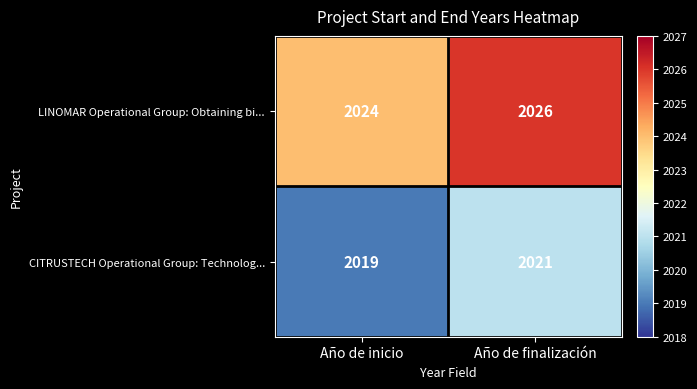

Is the value of CITRUSTECH Operational Group: Technolog... at Año de finalización greater than the value of LINOMAR Operational Group: Obtaining bi... at Año de finalización?

No